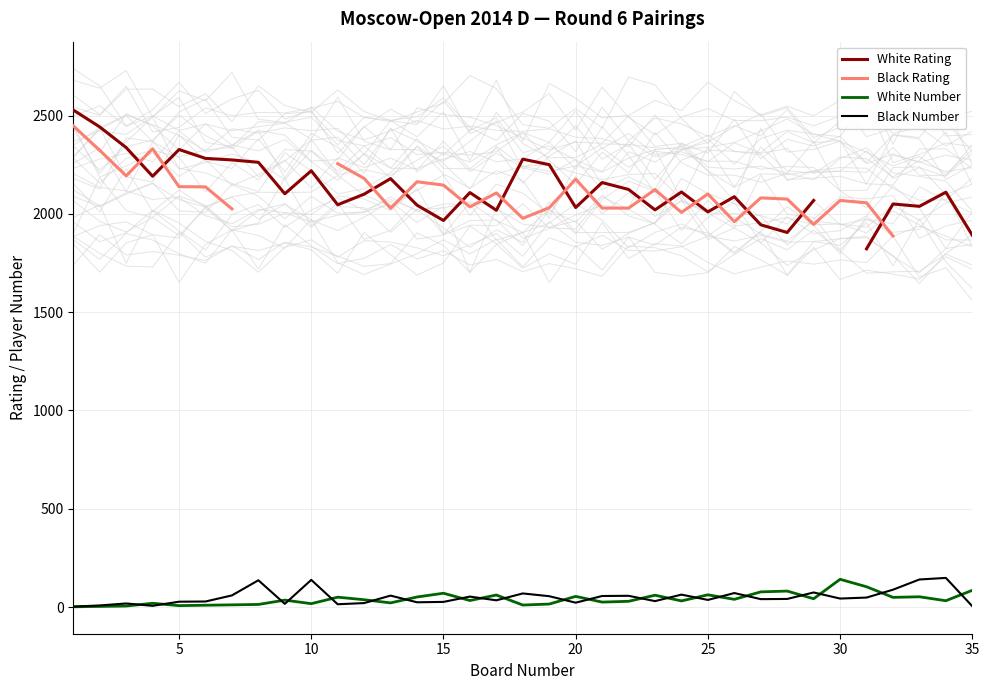

What is the highest value of the Black Number series?

148